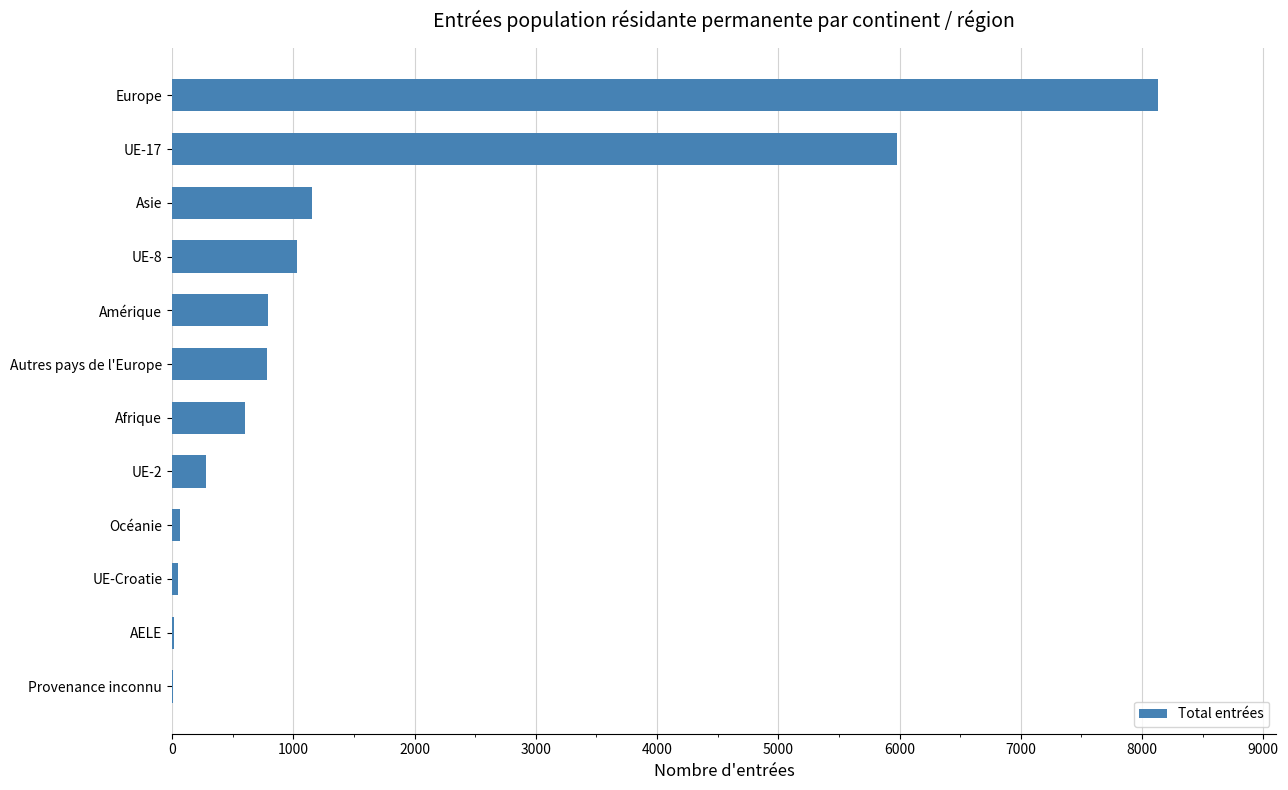

What is the average value?

1574